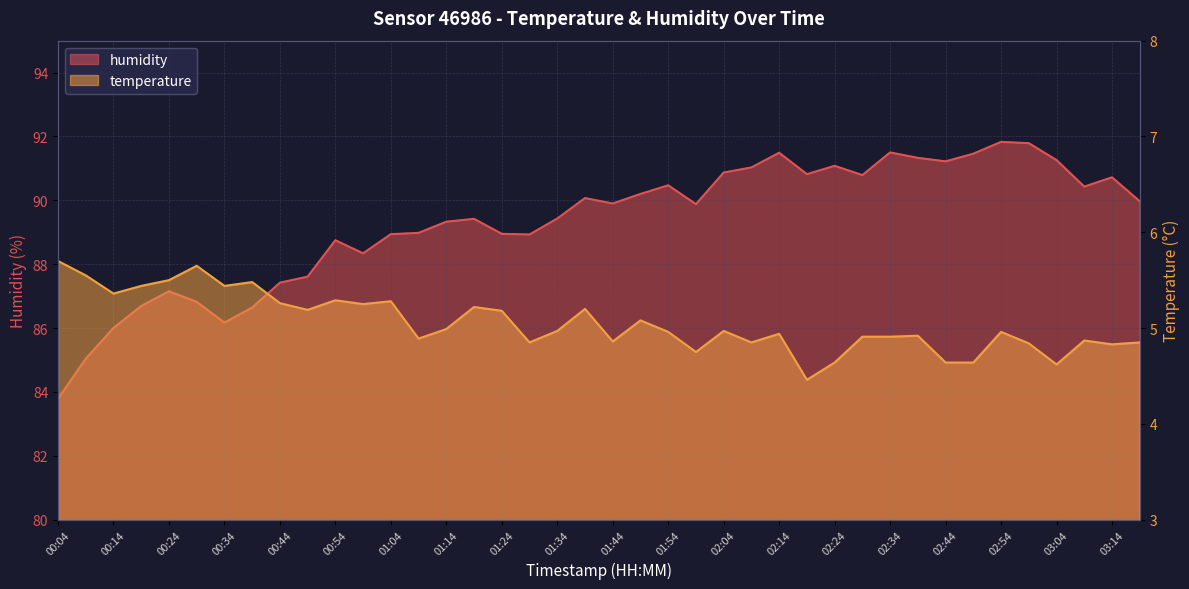

Which series has the largest range (max minus min)?

humidity